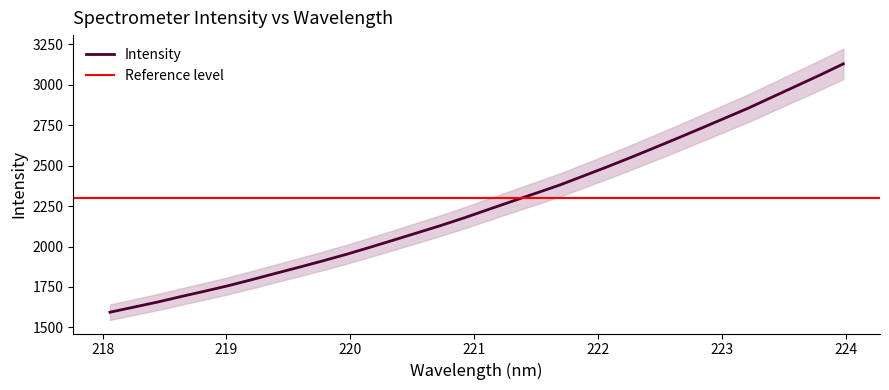

What is the difference between the second highest and second lowest values?

1435.1